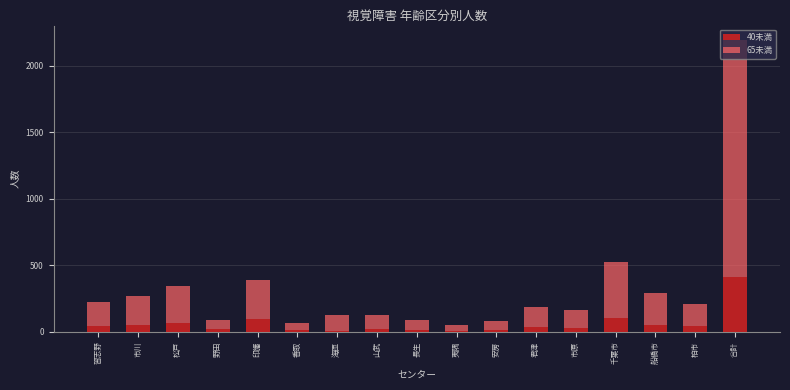

At which label does 40未満 reach its peak?

合計